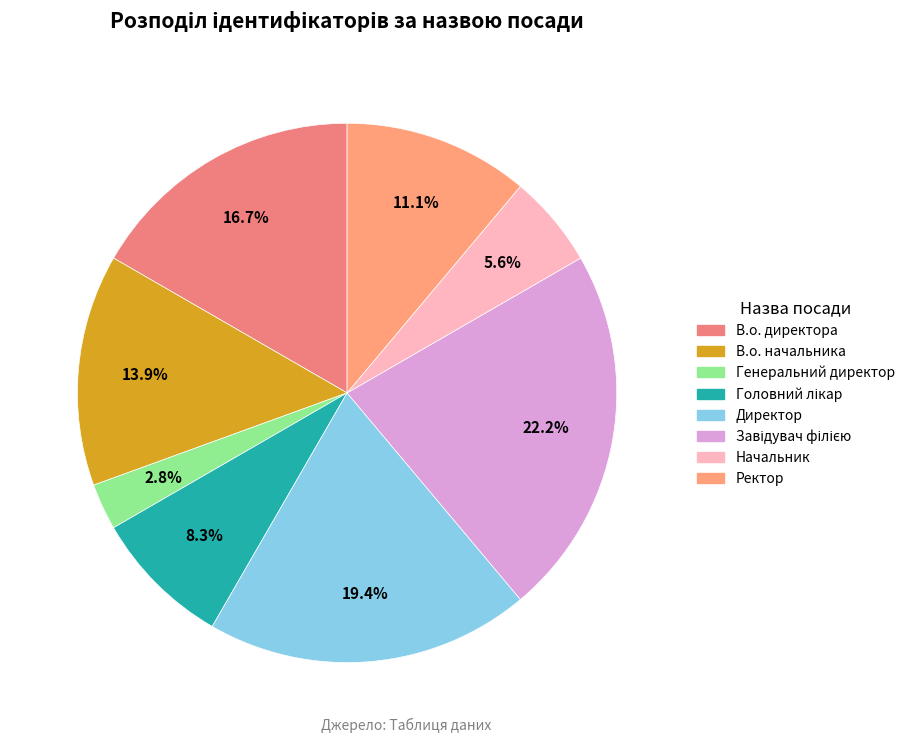

Count the number of slices in the pie.

8